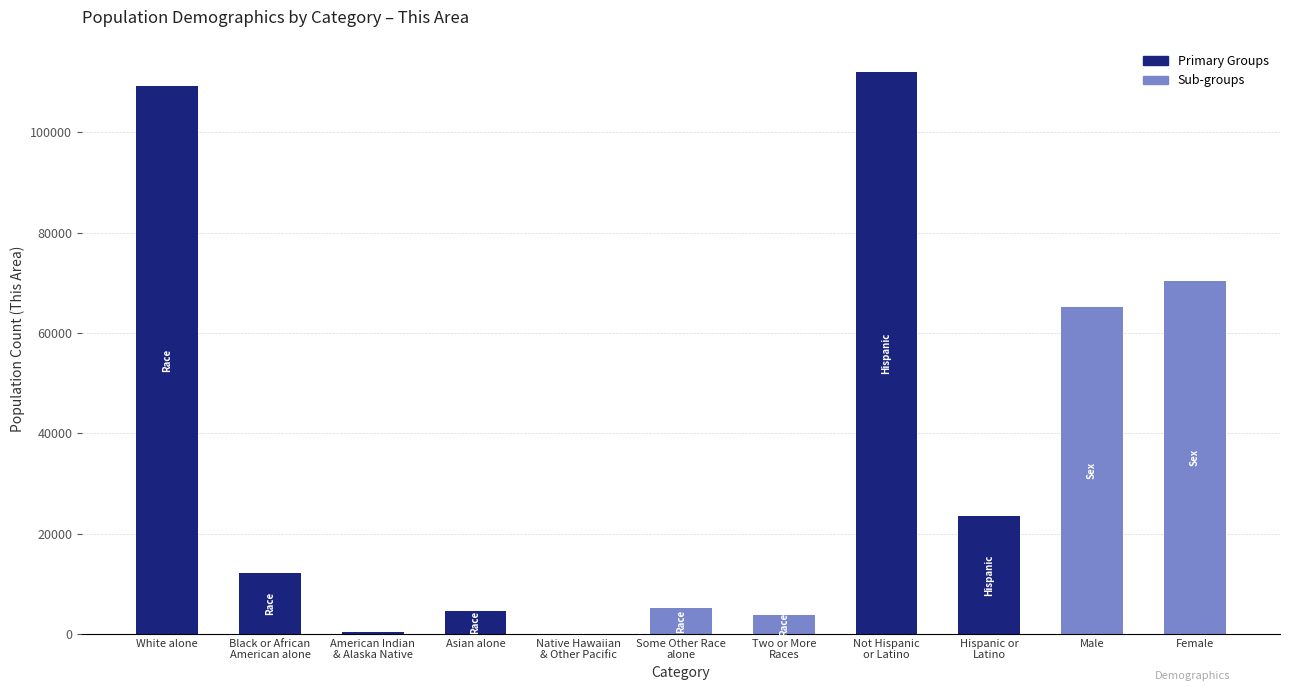

Approximately how many times larger is the value at White alone compared to Asian alone?

23.4